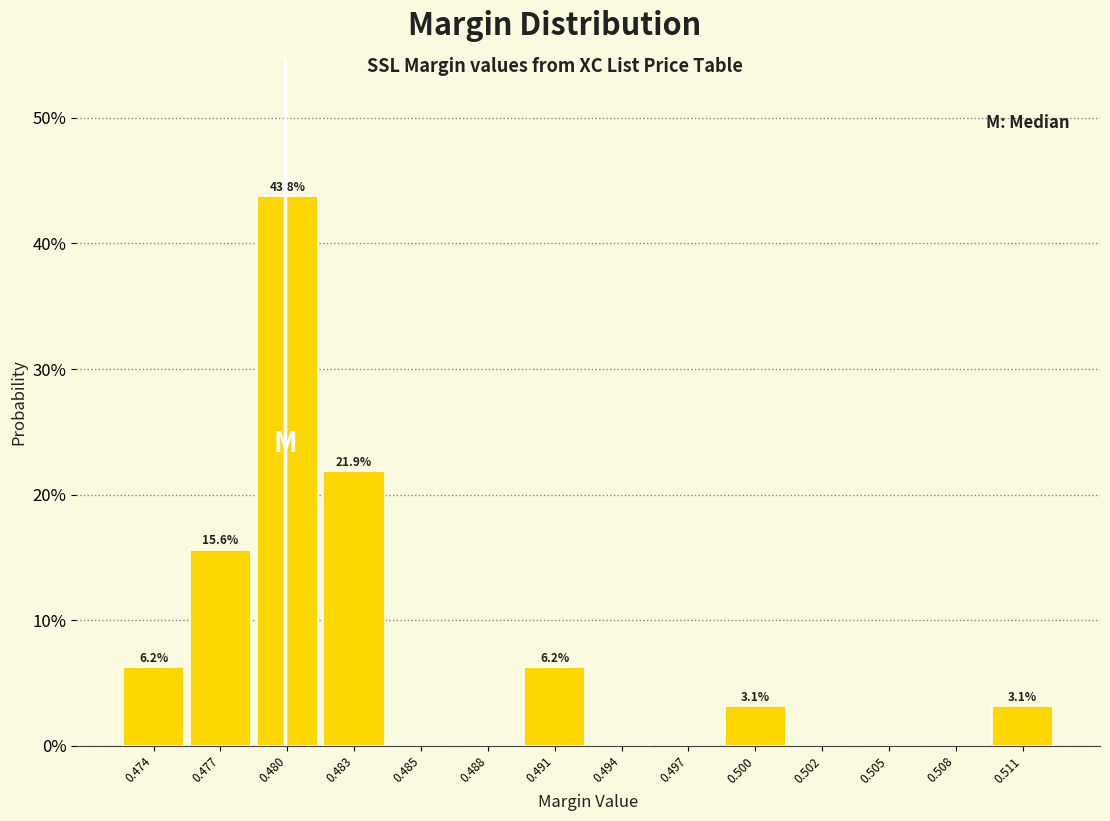

Are the bars horizontal?

No